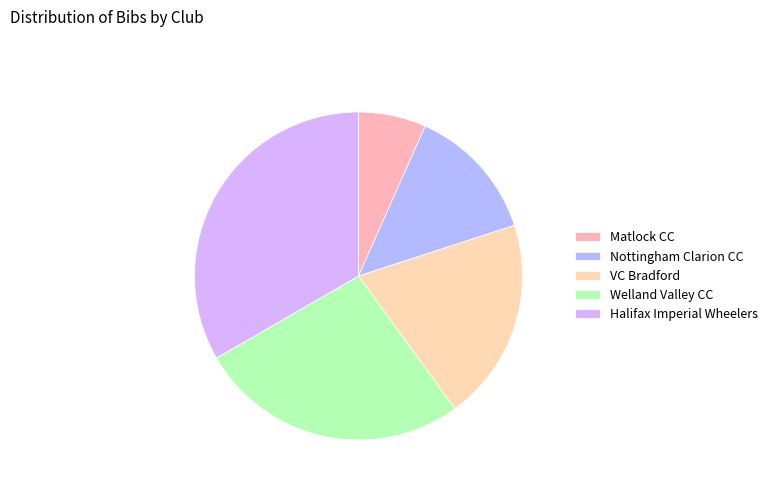

How many slices are in this pie chart?

5